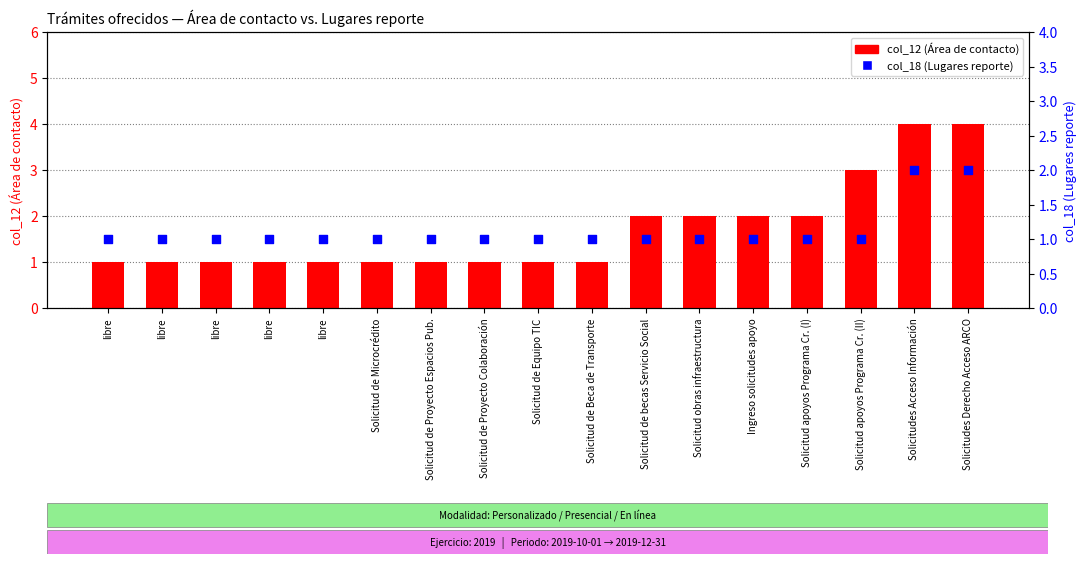

Which series has the largest total across all categories?

col_12